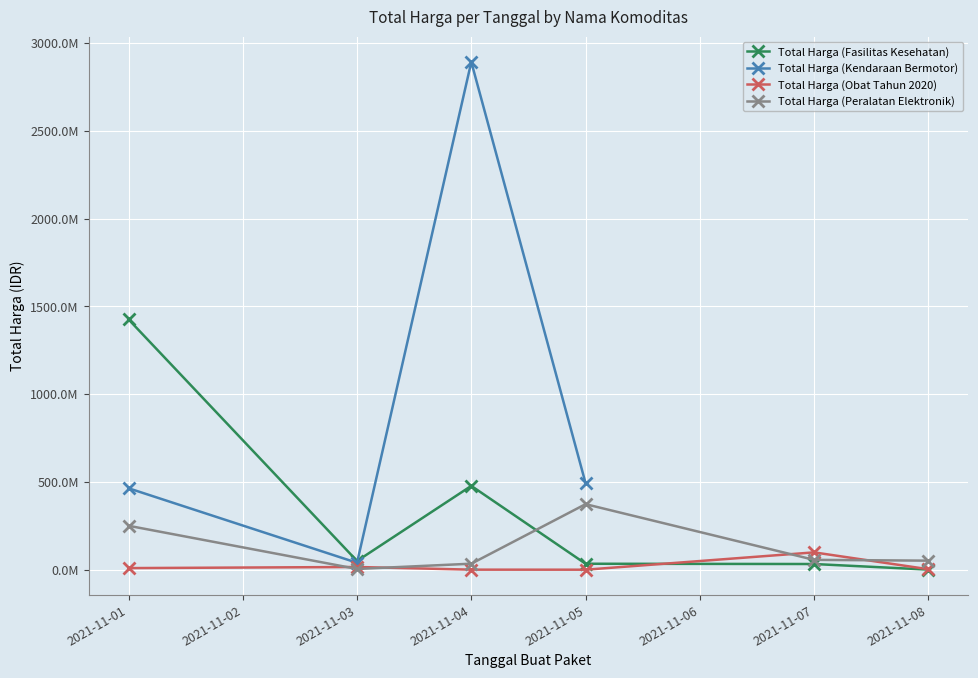

What is the lowest value of the Total Harga (Obat Tahun 2020) series?

78000.0